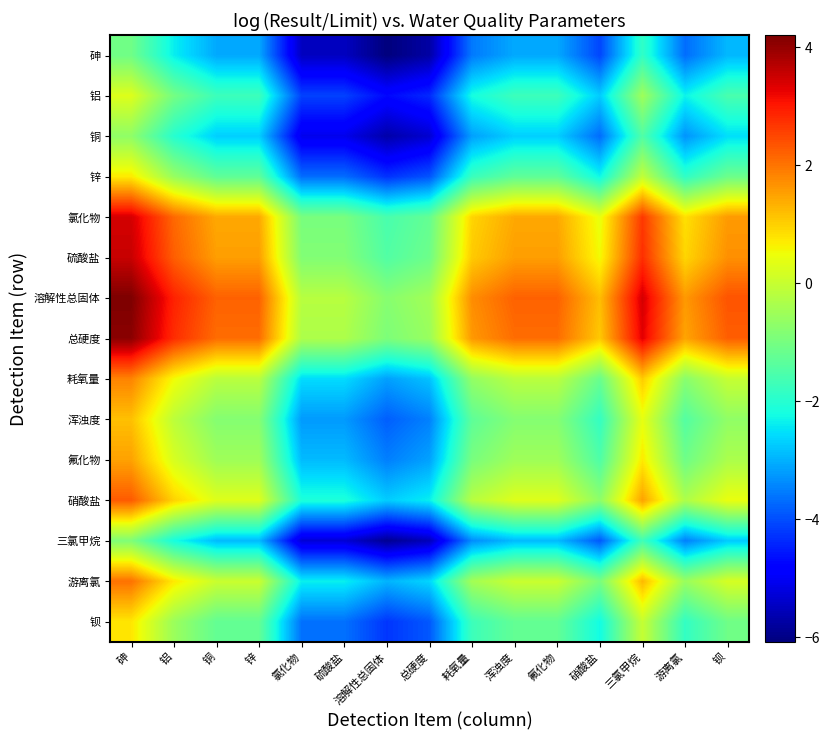

What is the sum of all 铝 values?

-34.2